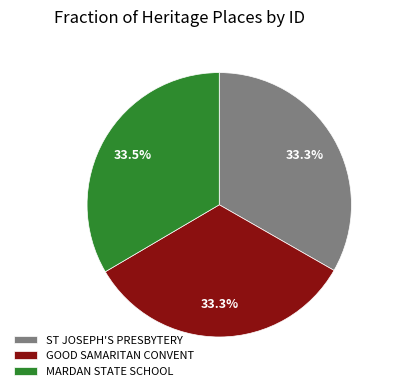

Does any single category account for the majority?

No